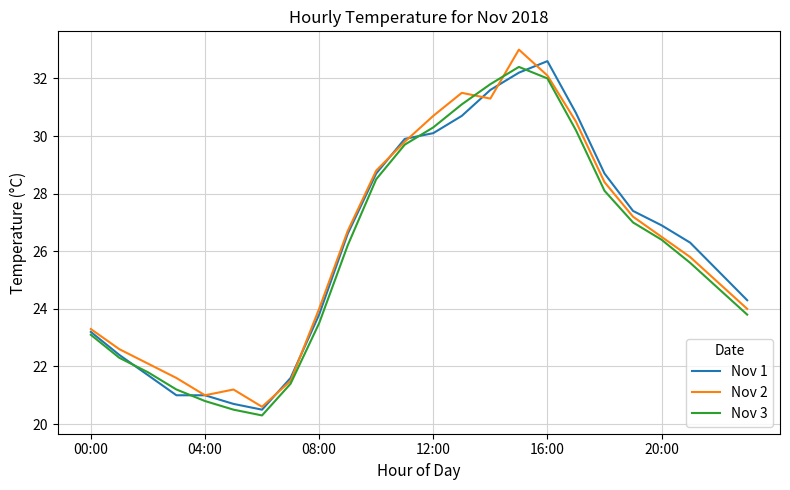

What is the maximum value for Nov 3?

32.4